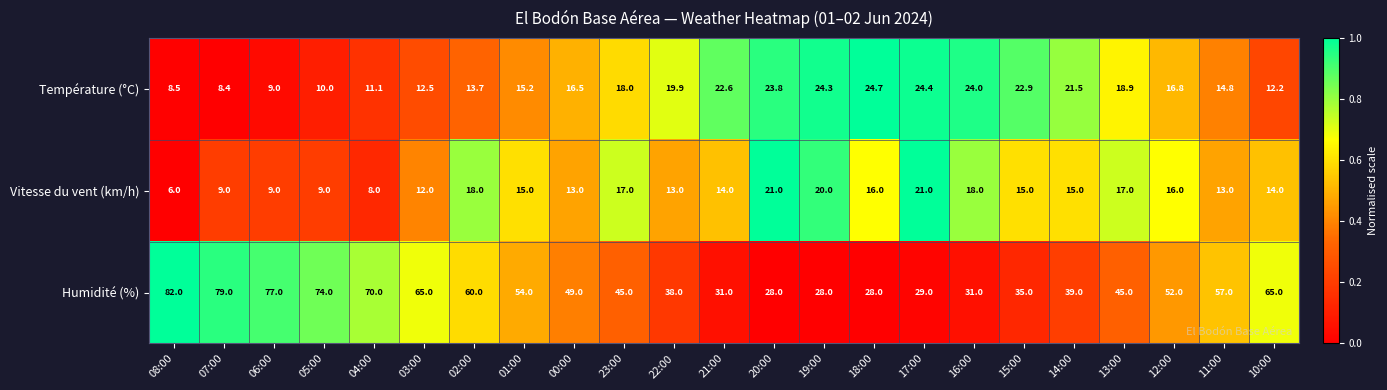

Is the value of Humidité (%) at 08:00 greater than the value of Température (°C) at 04:00?

Yes